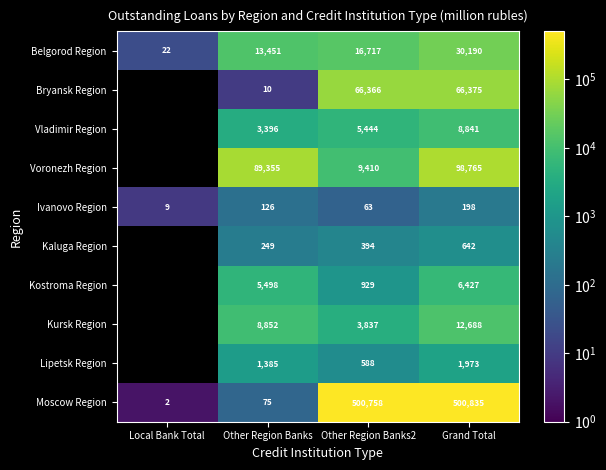

How many data points in Belgorod Region are less than 16717?

2